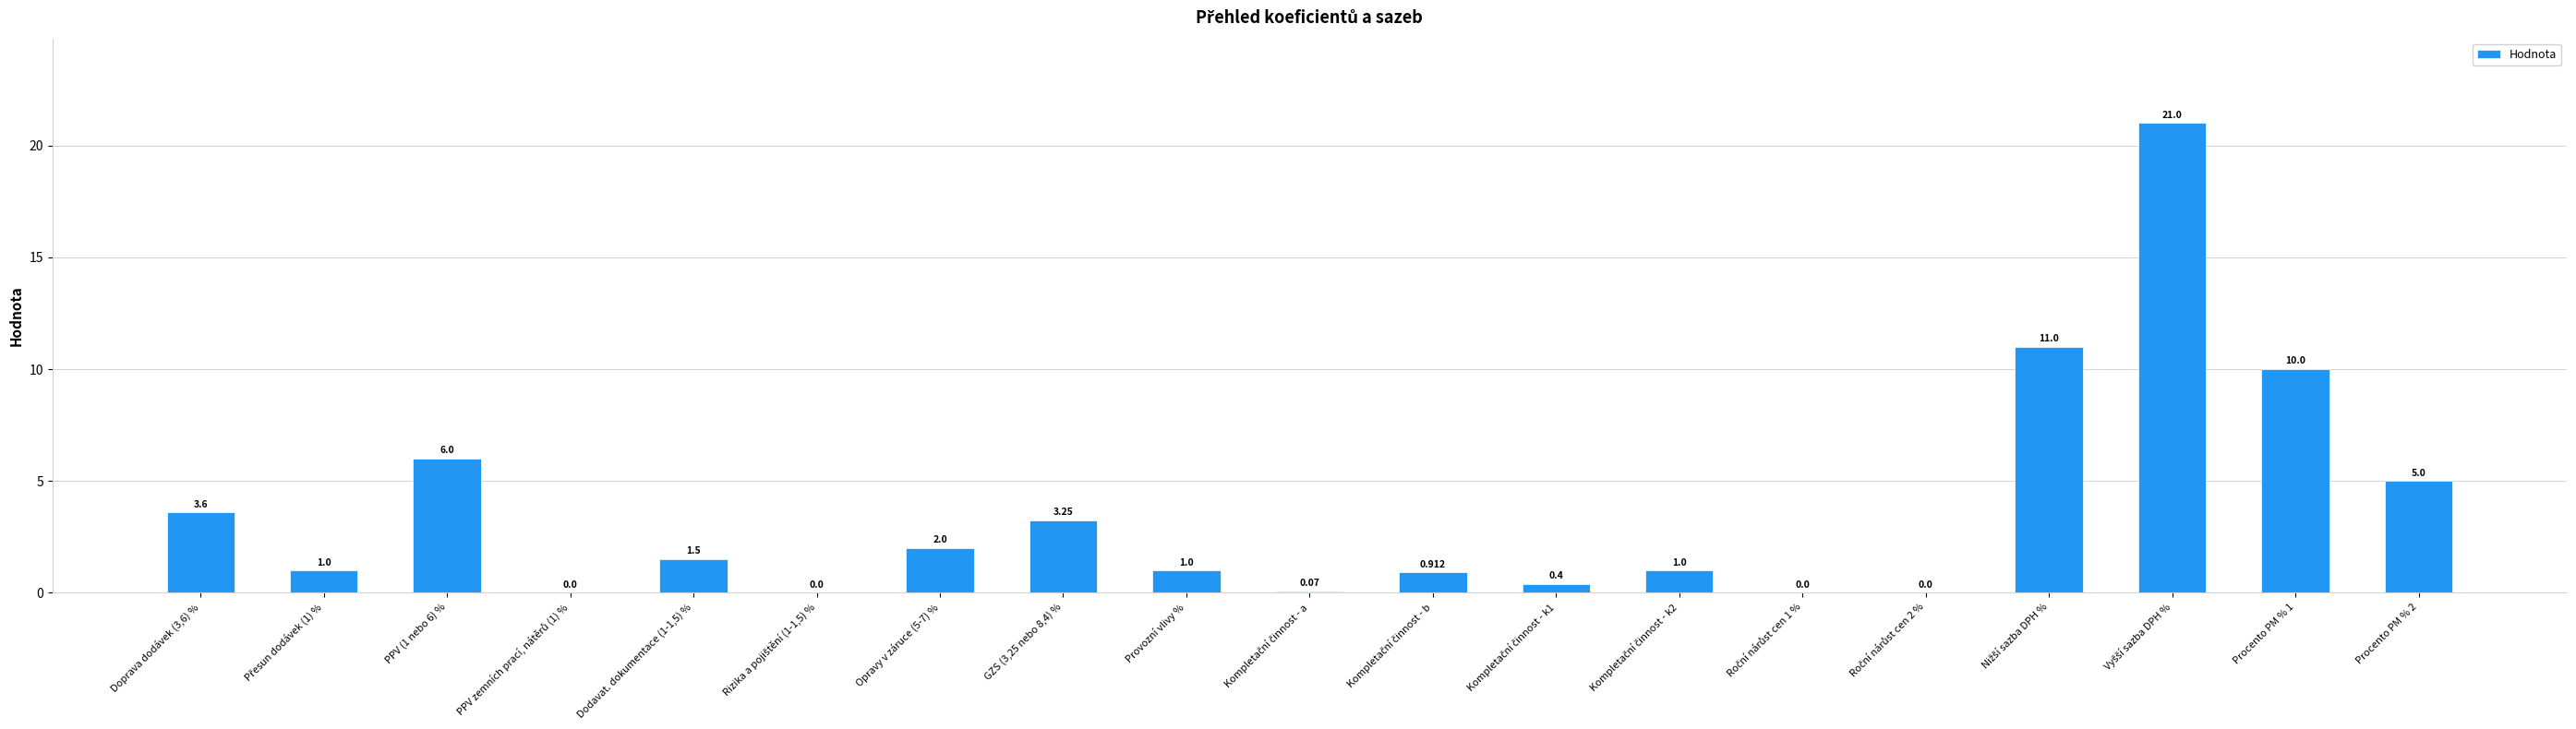

Between Provozní vlivy % and Procento PM % 2, which is larger?

Procento PM % 2